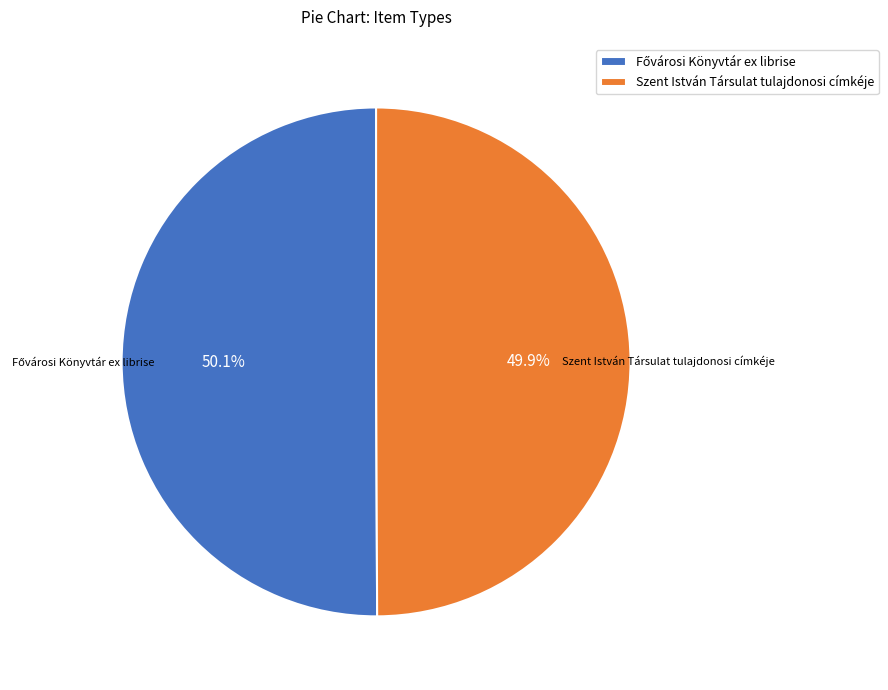

What percentage is the Szent István Társulat tulajdonosi címkéje slice, to the nearest percent?

50%